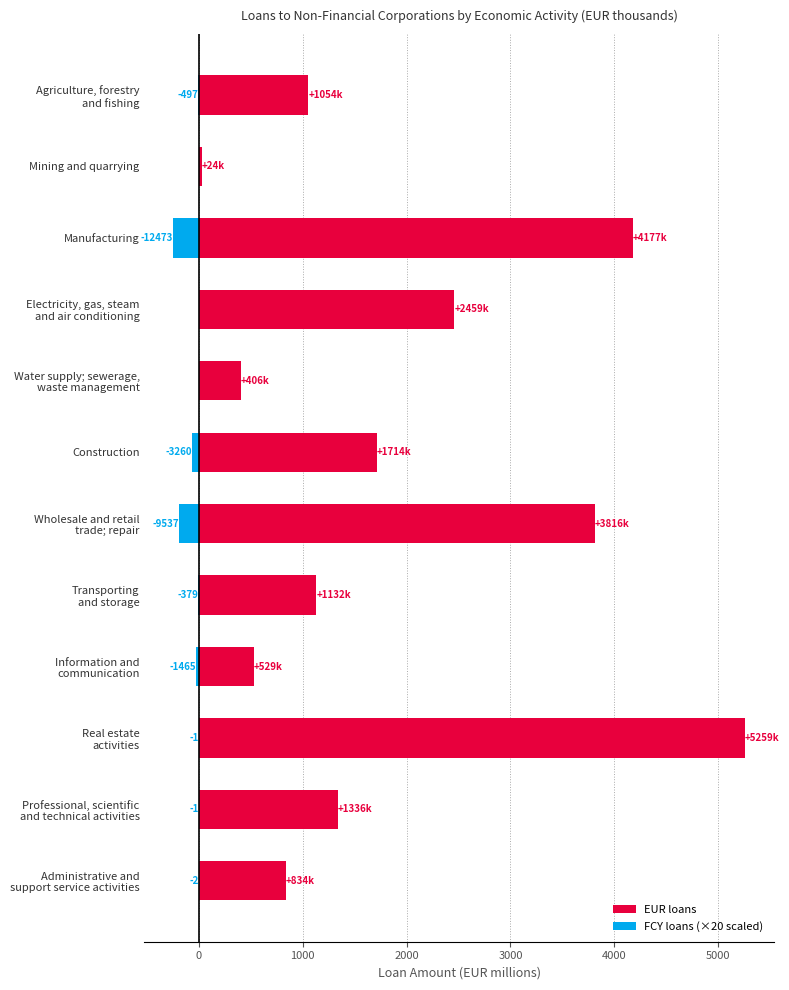

What is the total value across all series at Construction?

1648.4